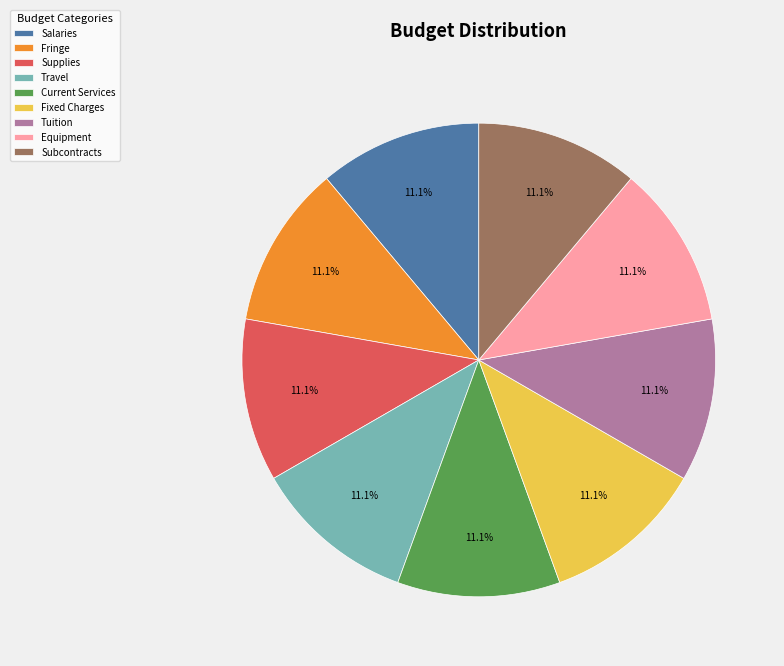

Combined, do Subcontracts and Fringe account for over 50%?

No